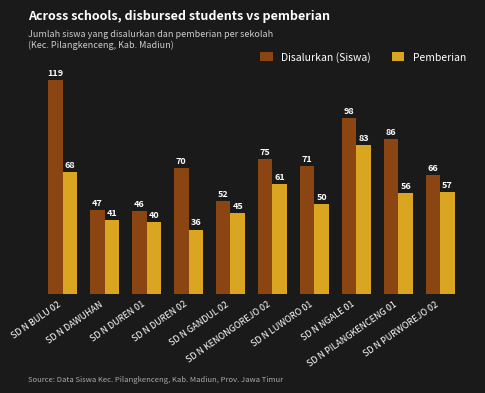

How many bars are there in each group?

2